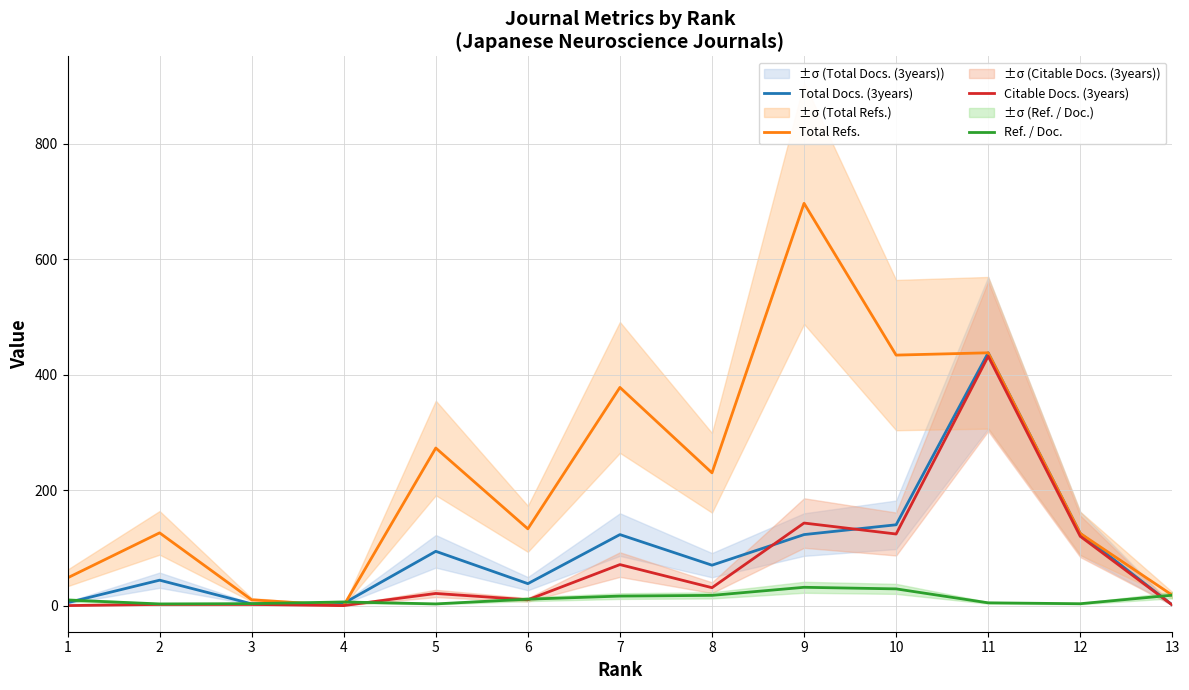

Count the number of data series in this chart.

4